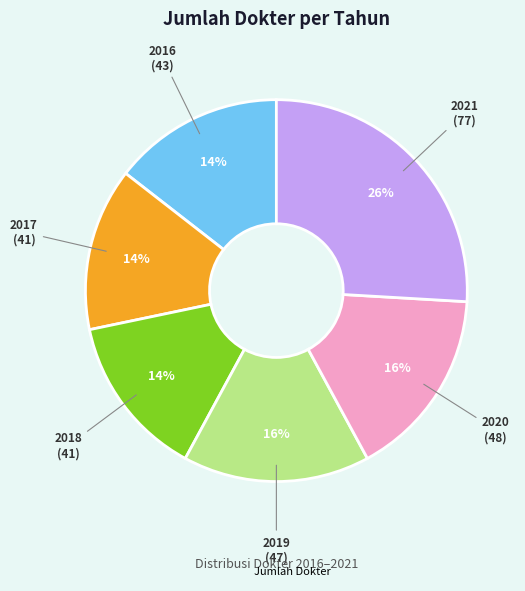

Is there any slice that represents more than half of the pie?

No